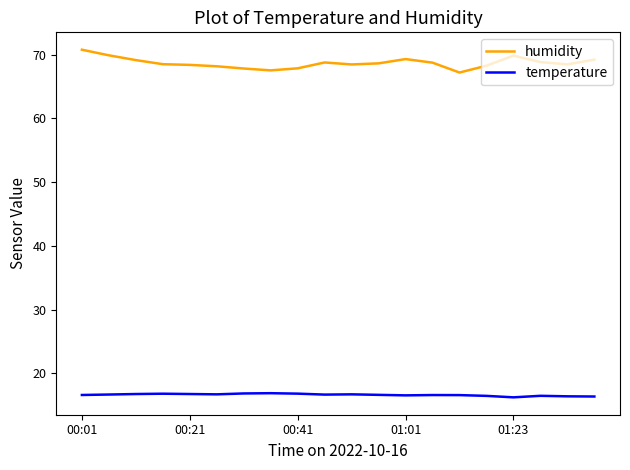

Which series has the largest total across all categories?

humidity